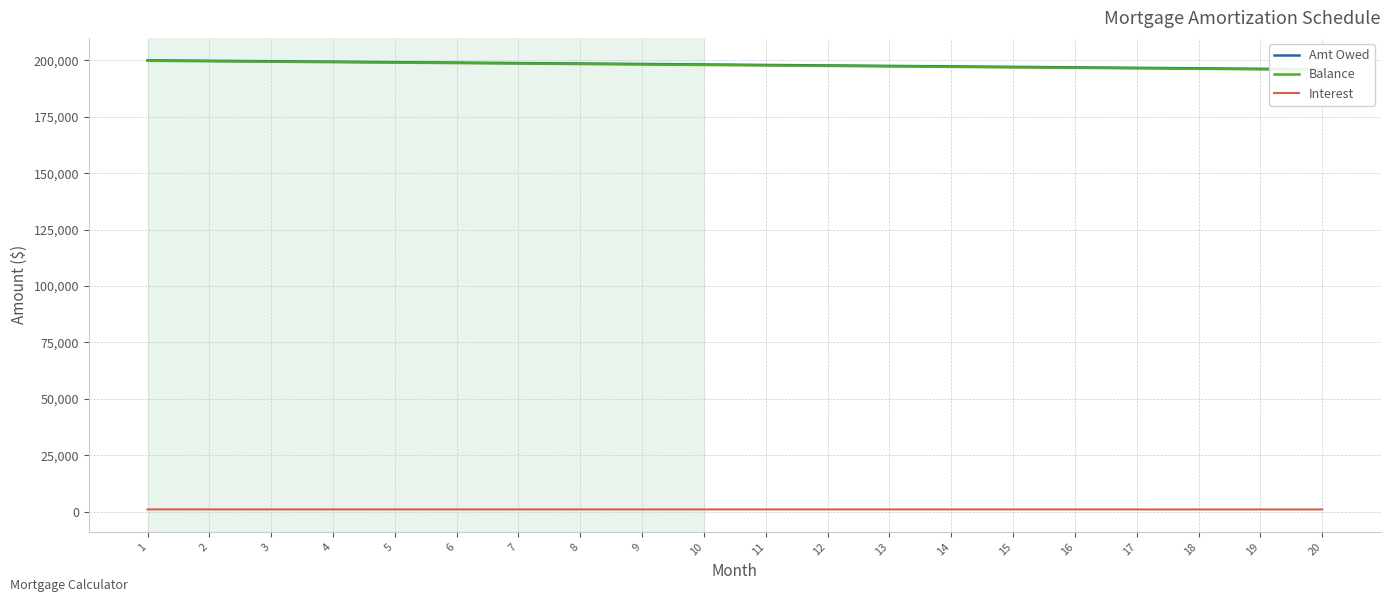

What is the value of the Amt Owed point at the 17th from the left?

196677.2